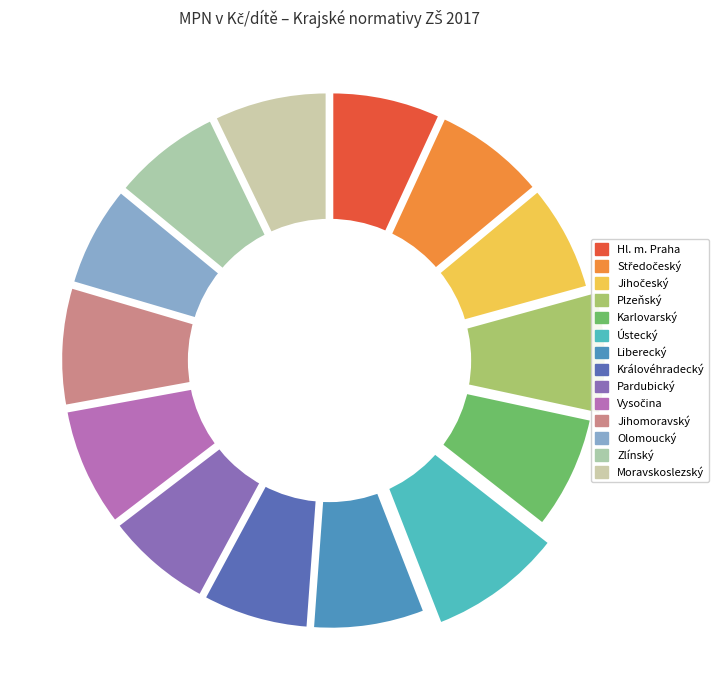

Combined, what portion of the pie is 5 and 3?

16.2%